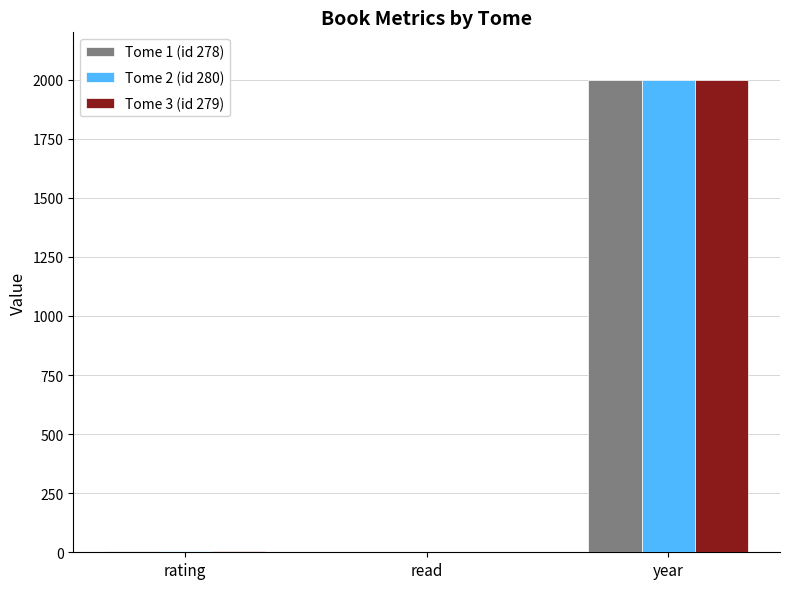

The value of Tome 3 (id 279) at year is 2000. True or false?

True